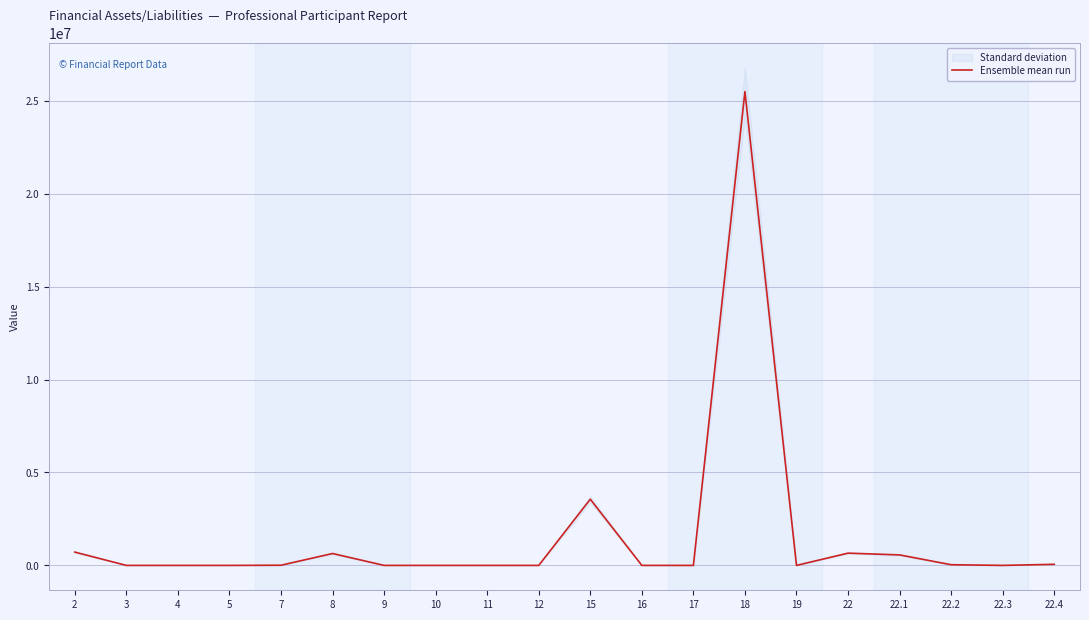

Reading left to right, list all the values displayed in this chart.

715789.4	0.0	0.0	0.0	9439.8	639960.6	0.0	0.0	0.0	0.0	3561420.4	0.0	0.0	25499856.7	0.0	659618.3	563903.3	36277.0	0.0	59438.0